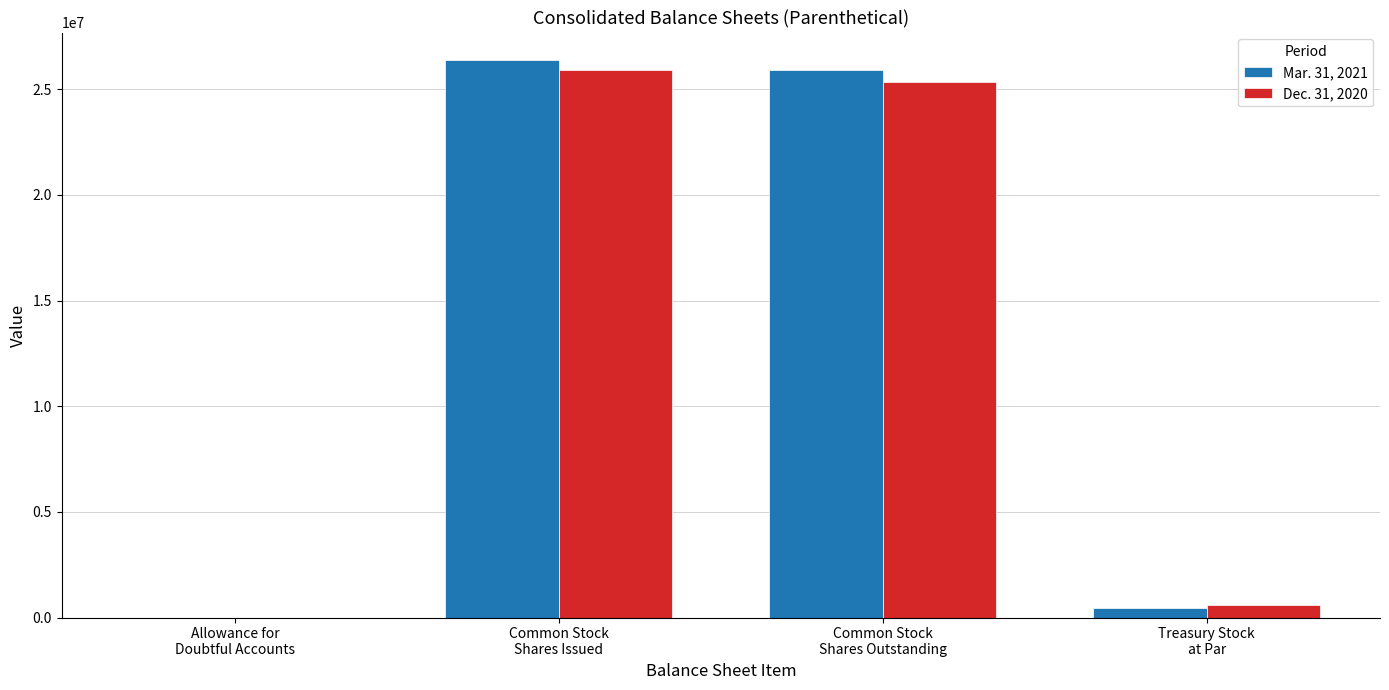

Are the bars grouped side by side (vs. stacked)?

Yes